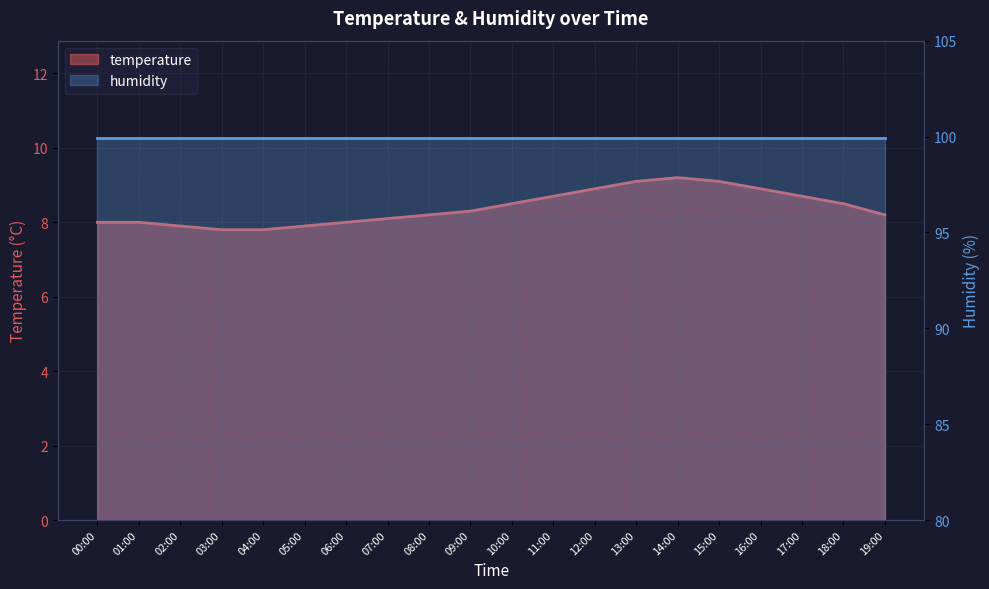

At which category does the data reach its first local peak?

14:00